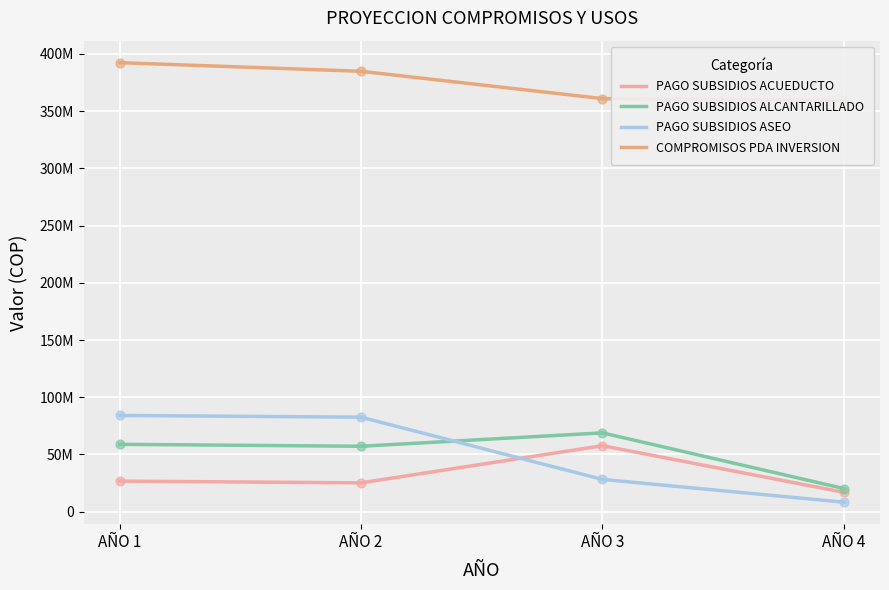

At how many categories does at least one series exceed 129745952?

4